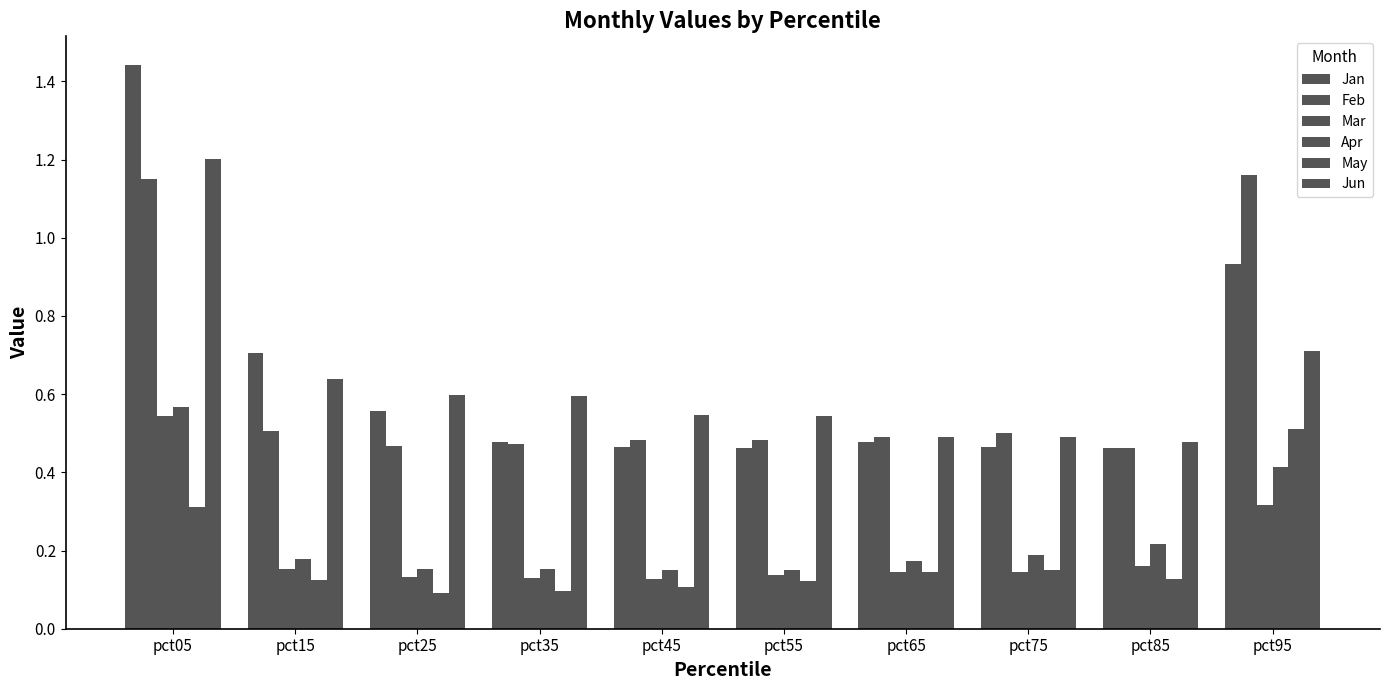

What is the sum of the May values at pct35 and pct95?

0.6